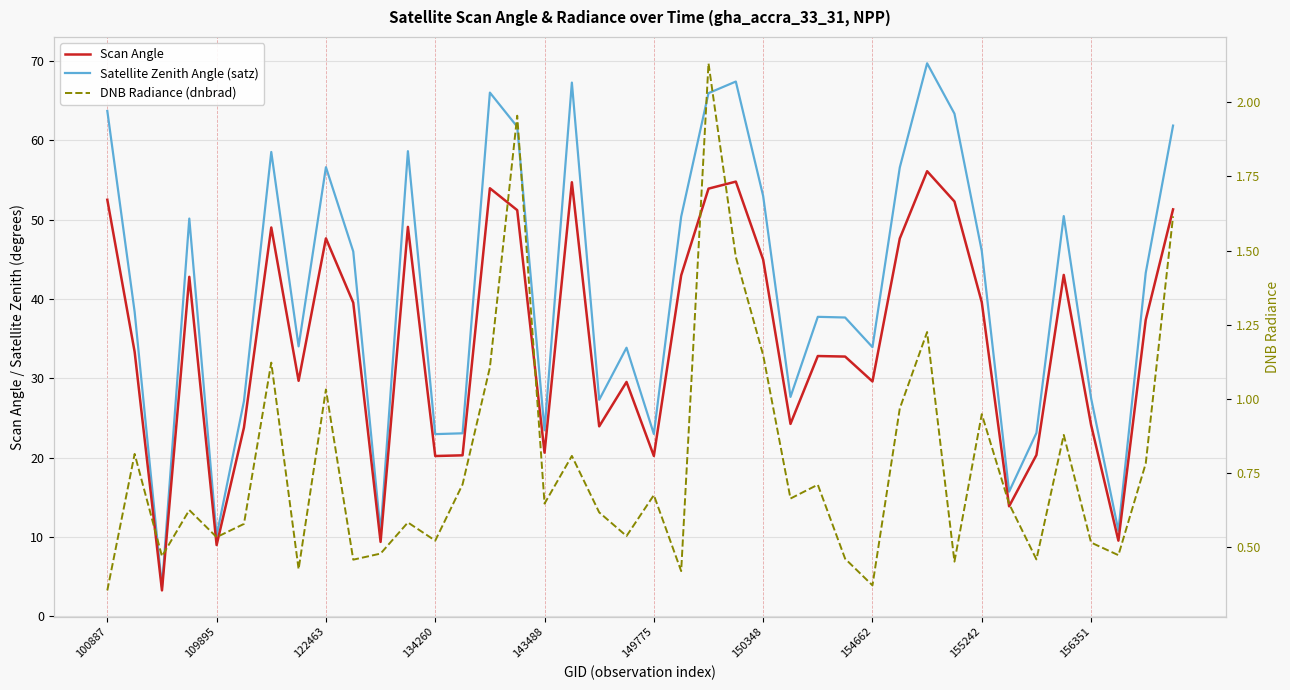

Is the value of Satellite Zenith Angle (satz) at 37 greater than the value of DNB Radiance (dnbrad) at 100887?

Yes